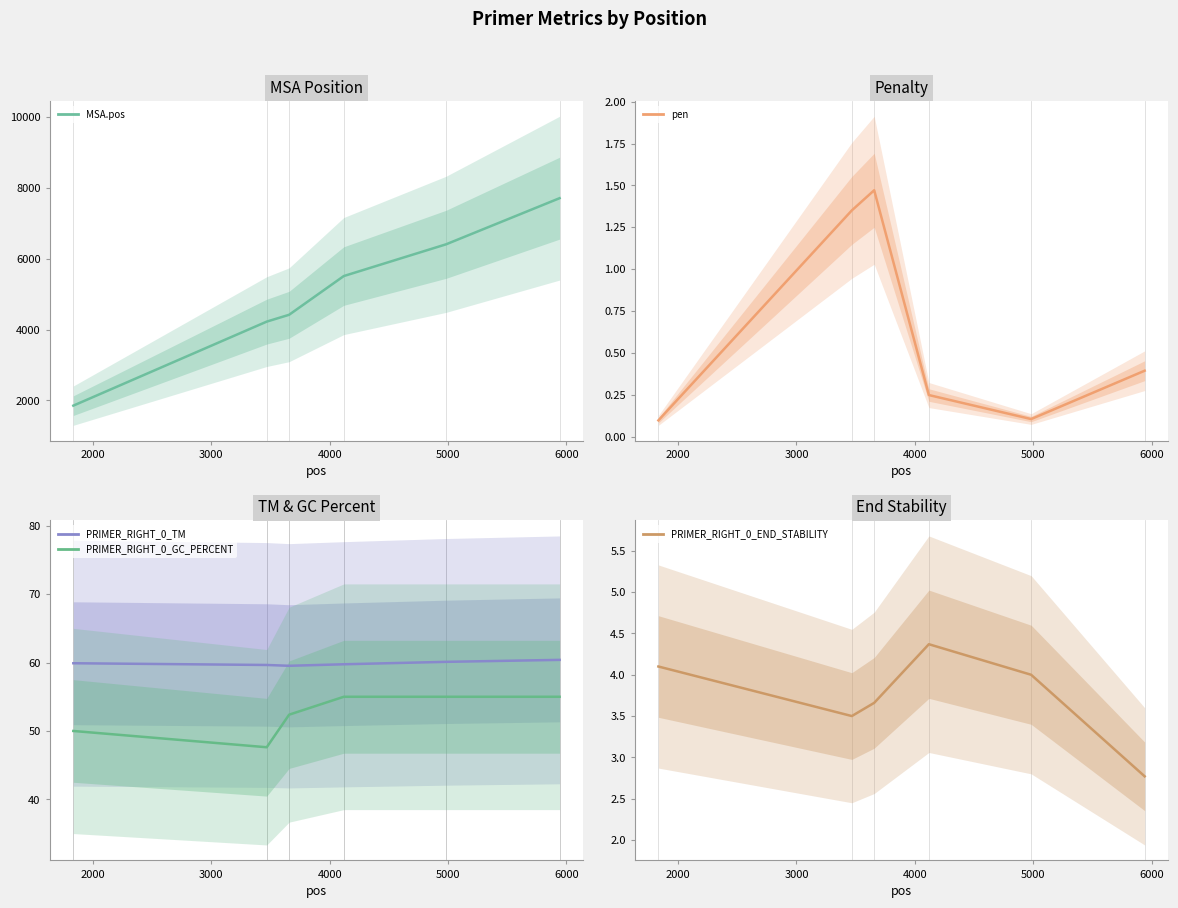

Is it true that PRIMER_RIGHT_0_TM equals 59.6 at 2000?

True